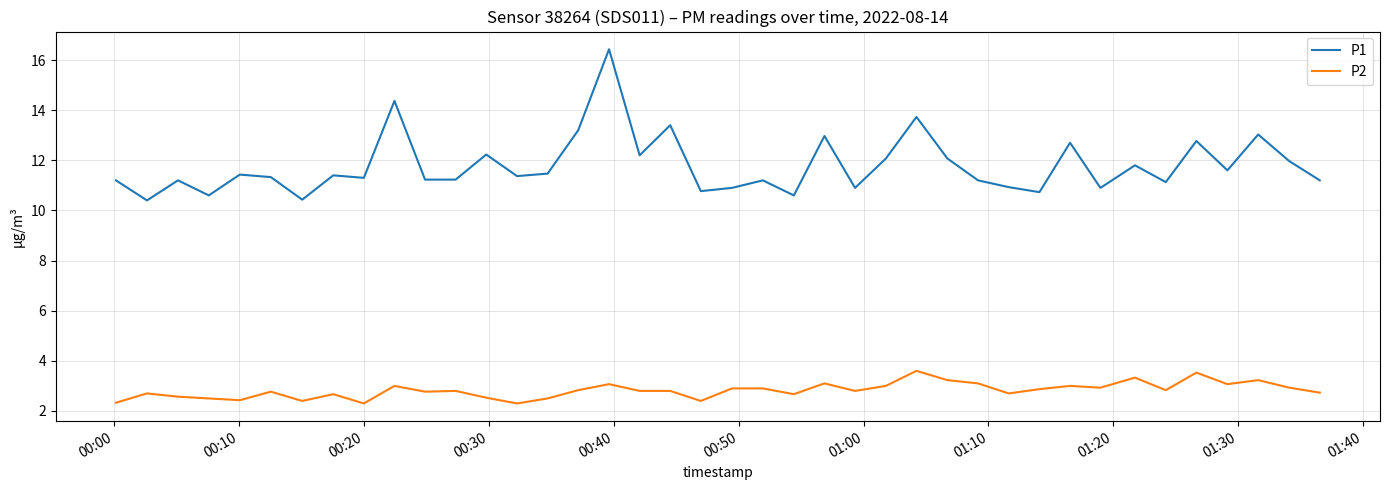

What is the difference between the second highest and second lowest values in the P2 series?

1.2